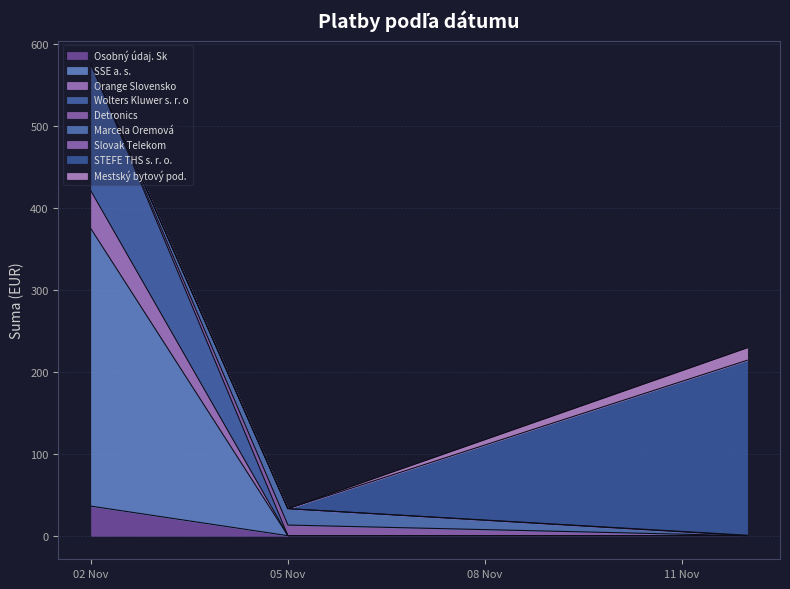

The chart shows a value of 18.0 at 2020-11-02. True or false?

False